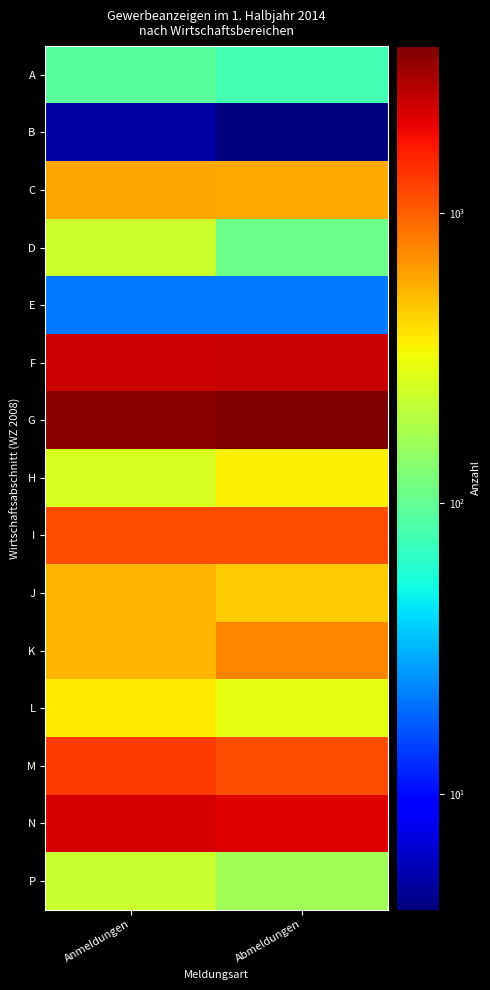

Reading left to right, extract all data points from this chart.

A: Anmeldungen=92	Abmeldungen=77
B: Anmeldungen=5	Abmeldungen=4
C: Anmeldungen=601	Abmeldungen=583
D: Anmeldungen=234	Abmeldungen=108
E: Anmeldungen=21	Abmeldungen=21
F: Anmeldungen=2346	Abmeldungen=2435
G: Anmeldungen=3461	Abmeldungen=3740
H: Anmeldungen=261	Abmeldungen=355
I: Anmeldungen=1143	Abmeldungen=1141
J: Anmeldungen=539	Abmeldungen=454
K: Anmeldungen=535	Abmeldungen=756
L: Anmeldungen=366	Abmeldungen=291
M: Anmeldungen=1287	Abmeldungen=1132
N: Anmeldungen=2192	Abmeldungen=2096
P: Anmeldungen=230	Abmeldungen=166